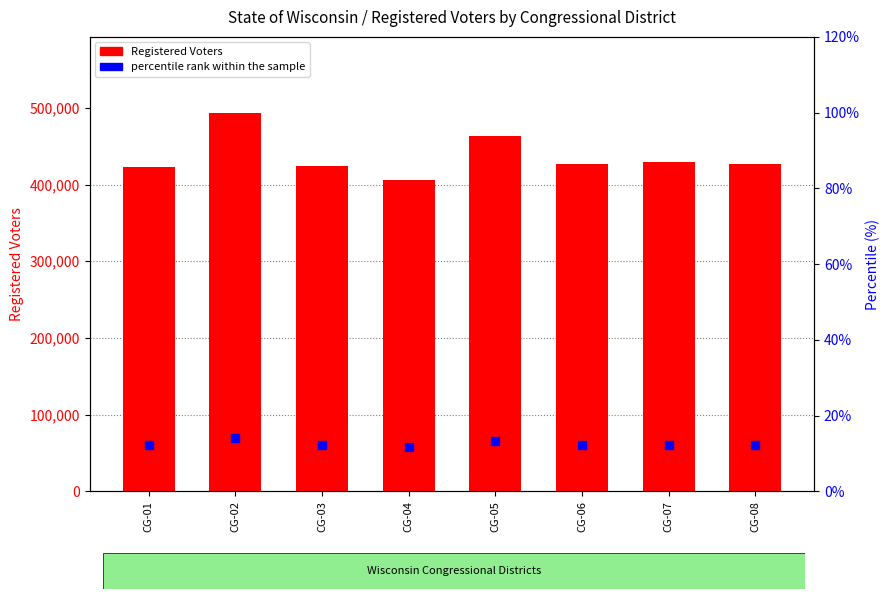

What are all the series names shown in the legend?

Registered Voters, percentile rank within the sample